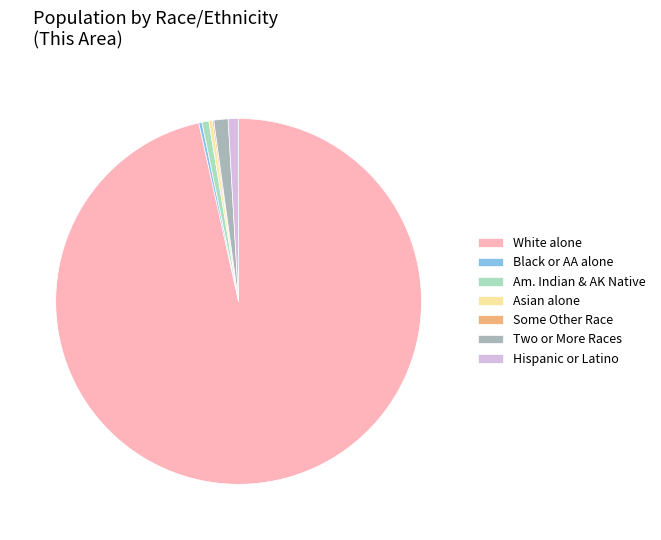

True or false: Asian alone accounts for 0% of the total.

True